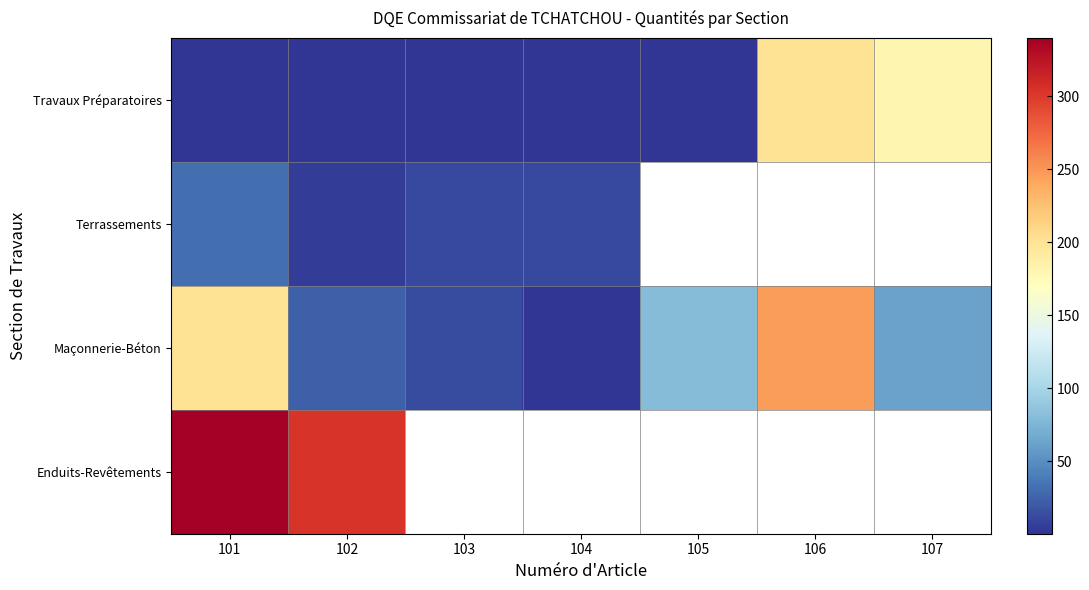

What is the approximate value of Travaux Préparatoires at 103?

1.0